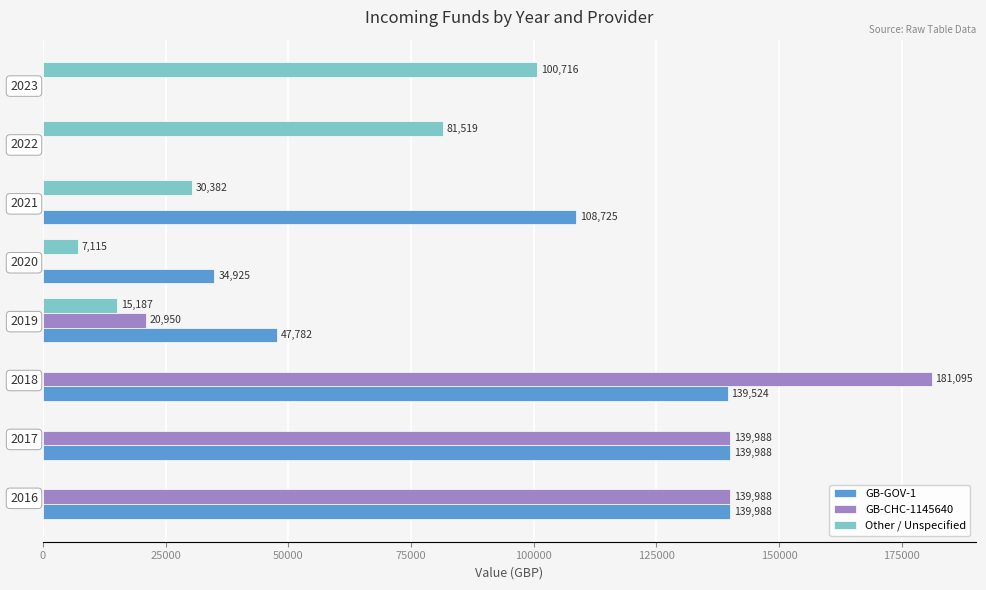

What is the highest value of the GB-CHC-1145640 series?

181095